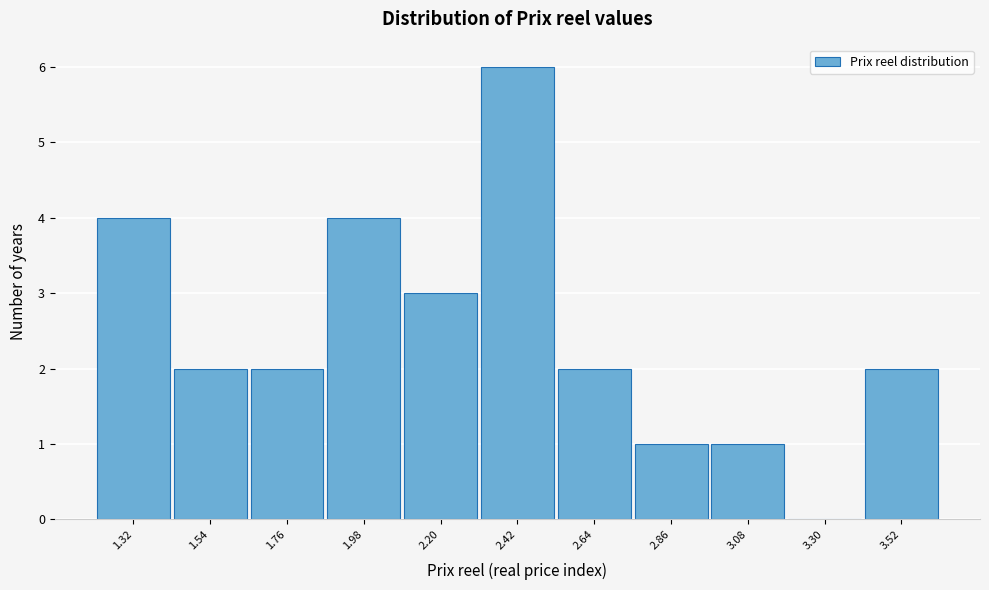

Reading left to right, what are all the values shown in this chart?

1.32=4	1.54=2	1.76=2	1.98=4	2.20=3	2.42=6	2.64=2	2.86=1	3.08=1	3.30=0	3.52=2